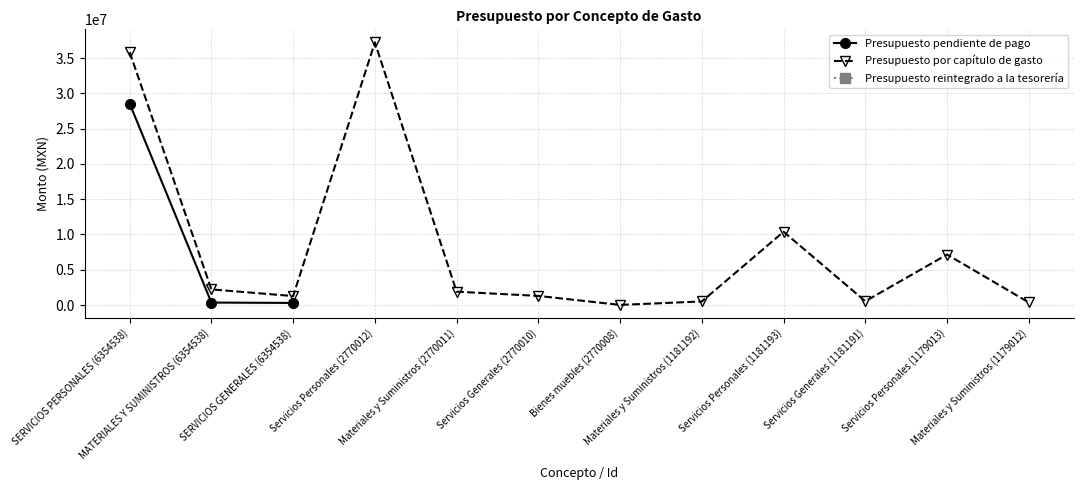

True or false: Presupuesto por capítulo de gasto and Presupuesto pendiente de pago cross at least once.

False